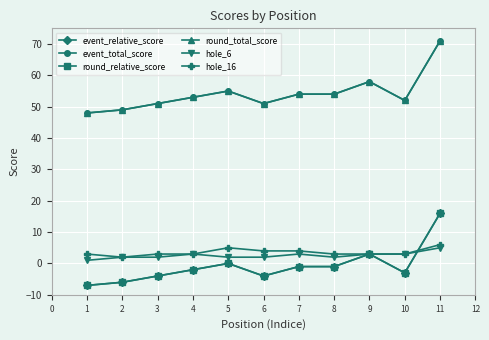

True or false: event_relative_score has more than 2 interior local peaks.

False